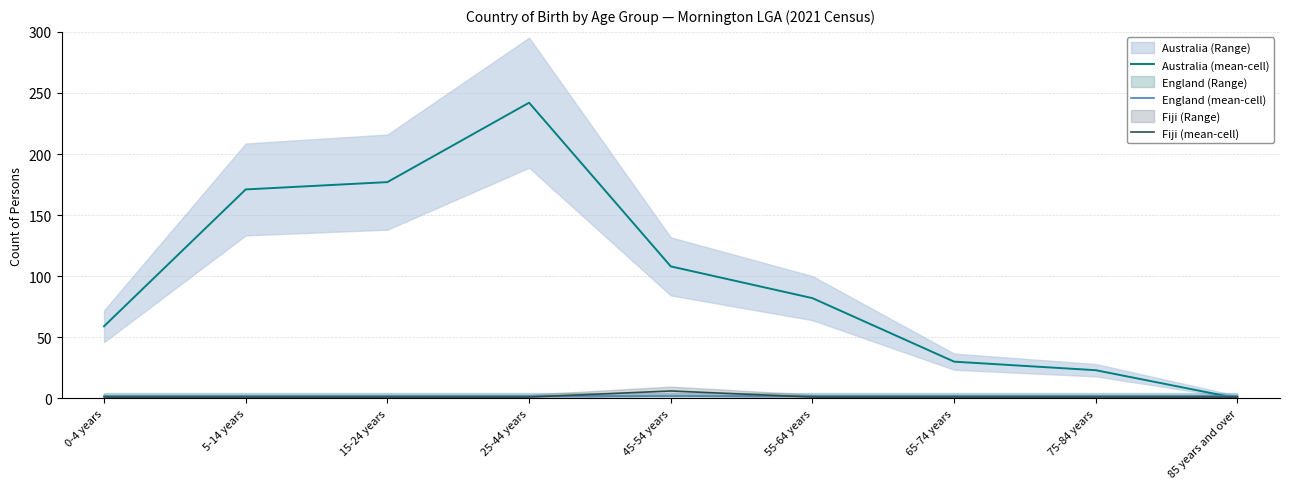

Reading left to right, transcribe all the data shown in this chart.

Australia (mean-cell): 59	171	177	242	108	82	30	23	0
England (mean-cell): 2	2	2	2	2	2	2	2	2
Fiji (mean-cell): 1	1	1	1	6	1	1	1	1